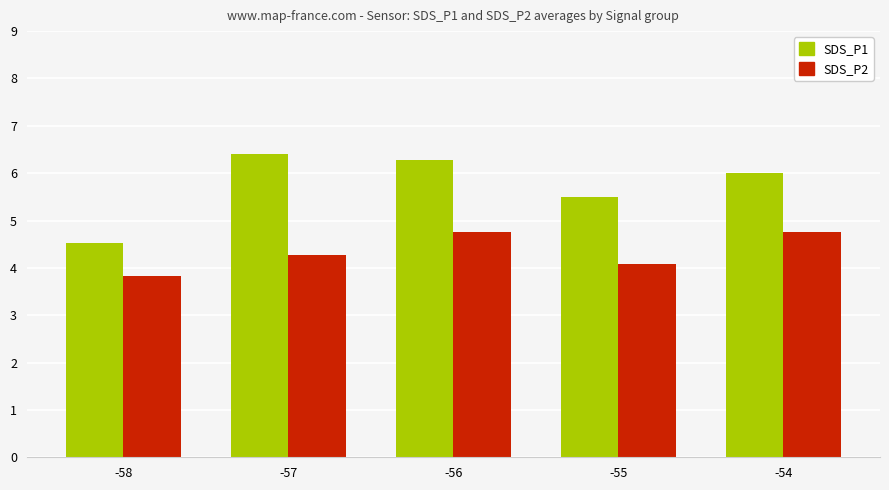

True or false: SDS_P2 has a value of 3.8 at -58.

True